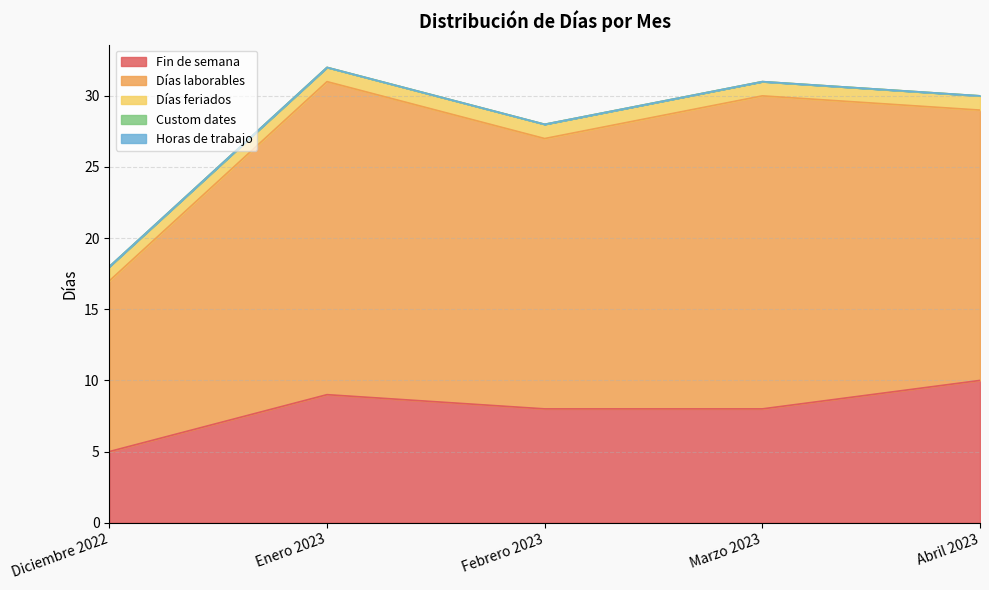

True or false: Días laborables has a value of 19 at Abril 2023.

True